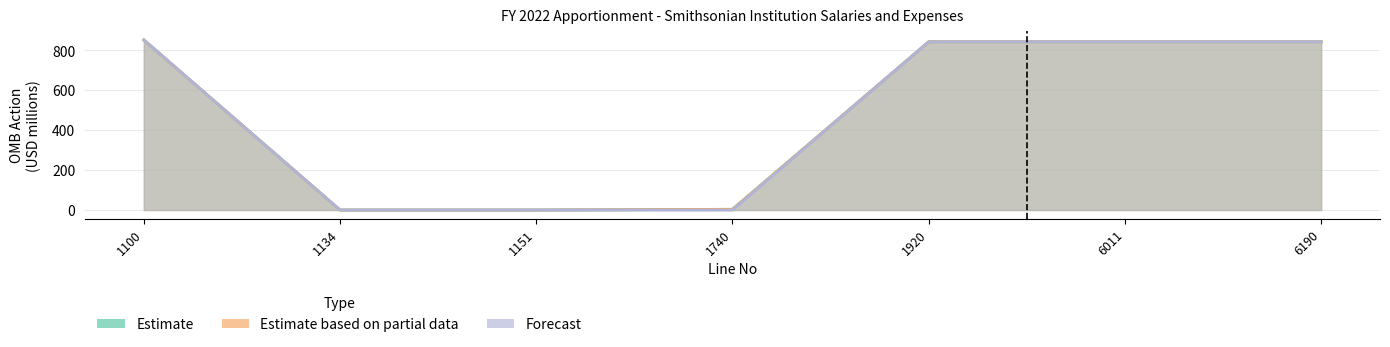

What is the average value of the Estimate based on partial data series?

483.5